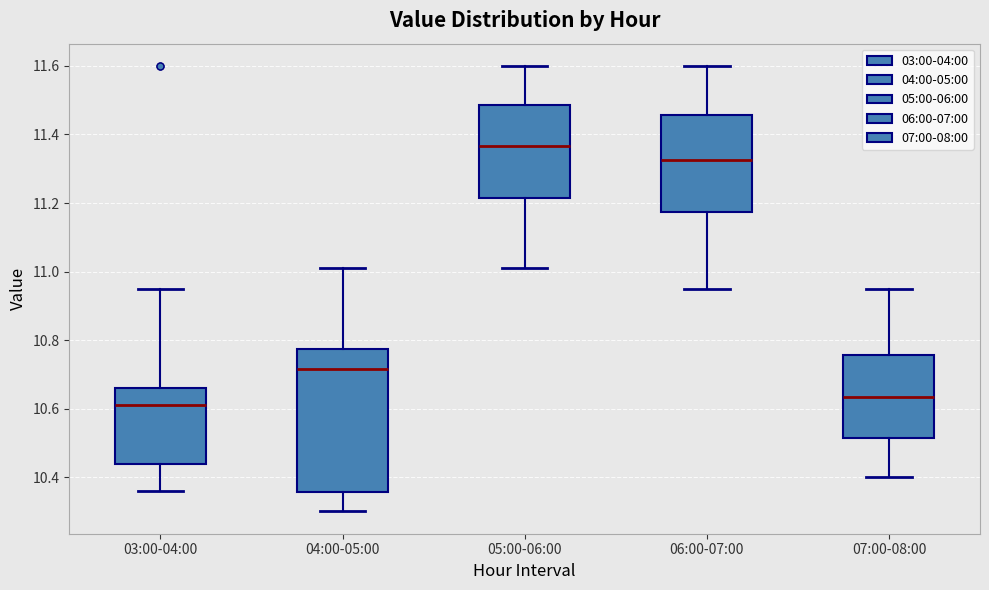

Reading left to right, read every box against the y-axis: the position of its median line, the range the box covers, and the ends of its whiskers. The values are not printed on the chart, so give them approximately, as read against the axis.

03:00-04:00: median 10.62, box 10.44 to 10.66, whiskers 10.36 to 10.96
04:00-05:00: median 10.72, box 10.36 to 10.78, whiskers 10.30 to 11.02
05:00-06:00: median 11.36, box 11.22 to 11.48, whiskers 11.02 to 11.60
06:00-07:00: median 11.32, box 11.18 to 11.46, whiskers 10.96 to 11.60
07:00-08:00: median 10.64, box 10.52 to 10.76, whiskers 10.40 to 10.96